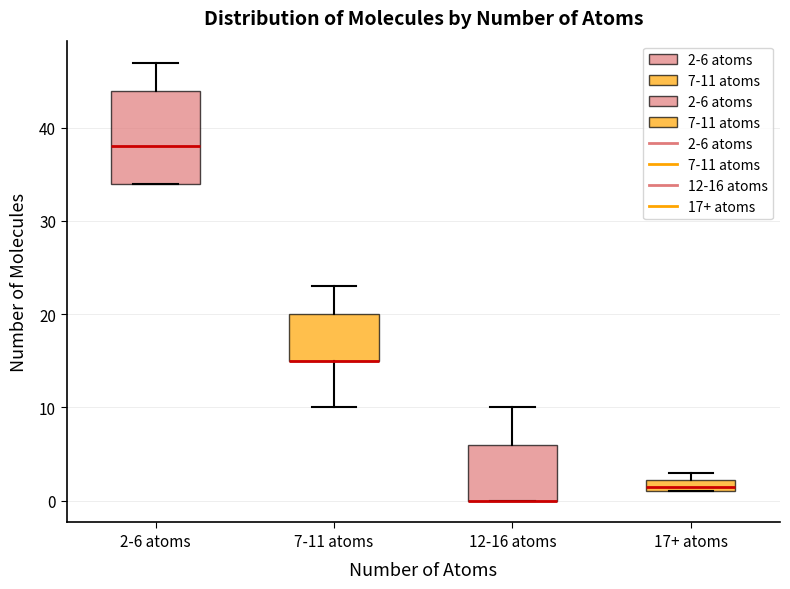

Comparing the boxes themselves (not the whiskers), which one is the tallest?

2-6 atoms